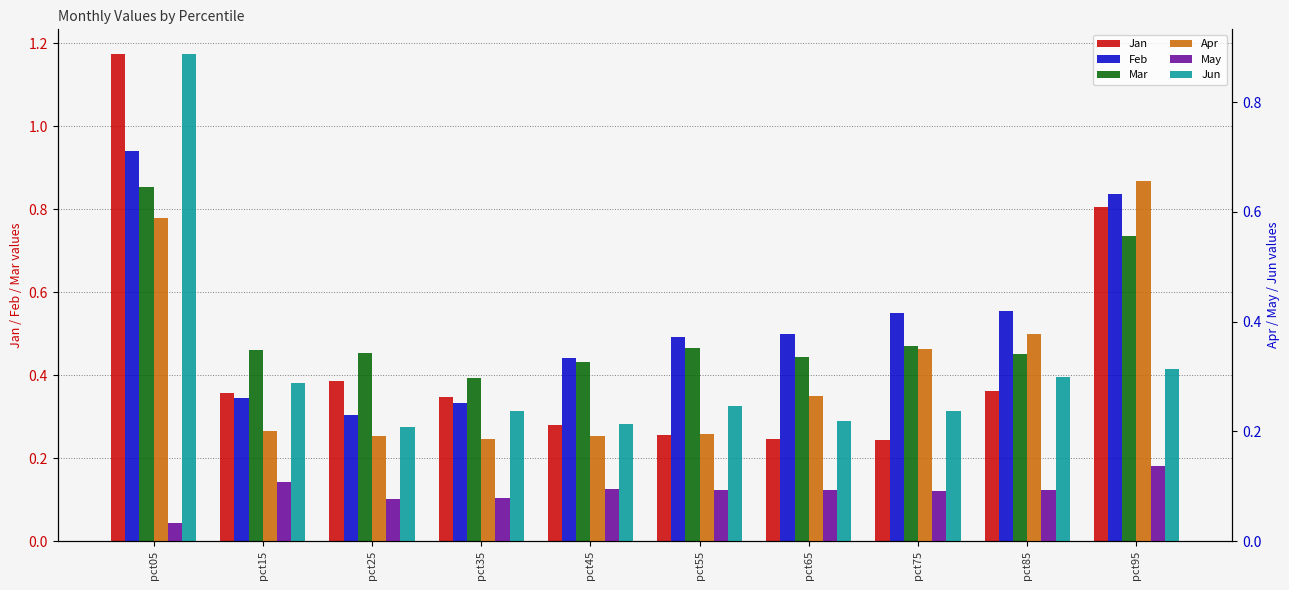

What is the sum of the Jan values at pct75 and pct85?

0.6